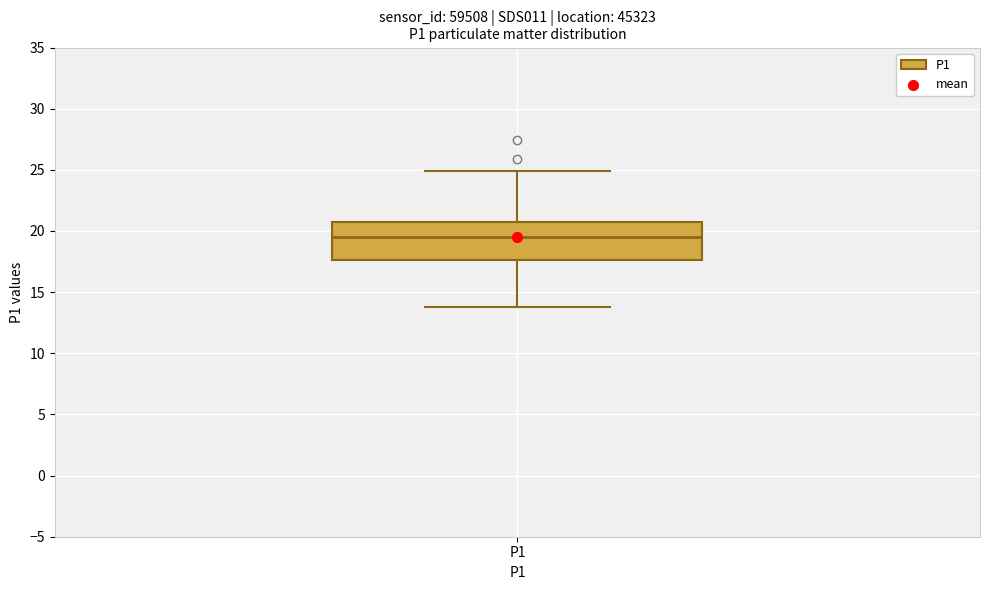

Transcribe this box plot: give where the median line is, the range the box spans, and where the two whiskers end, as read against the y-axis. The values are not printed on the chart, so give them approximately, as read against the axis.

median 19.5, box 17.5 to 21.0, whiskers 14.0 to 25.0